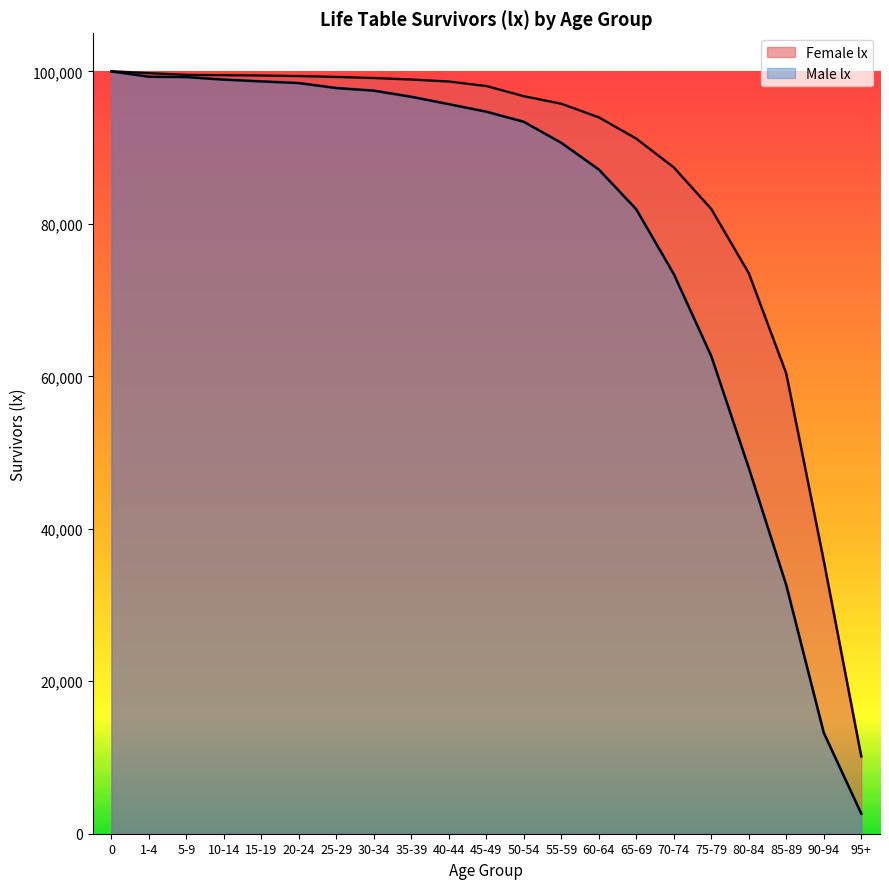

What is the approximate value of Female lx at 50-54, to the nearest 100?

96700